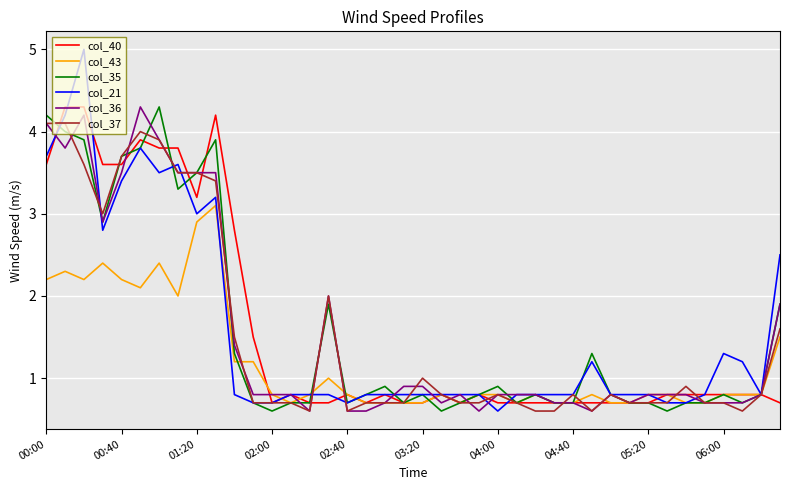

What is the lowest value of the col_40 series?

0.7